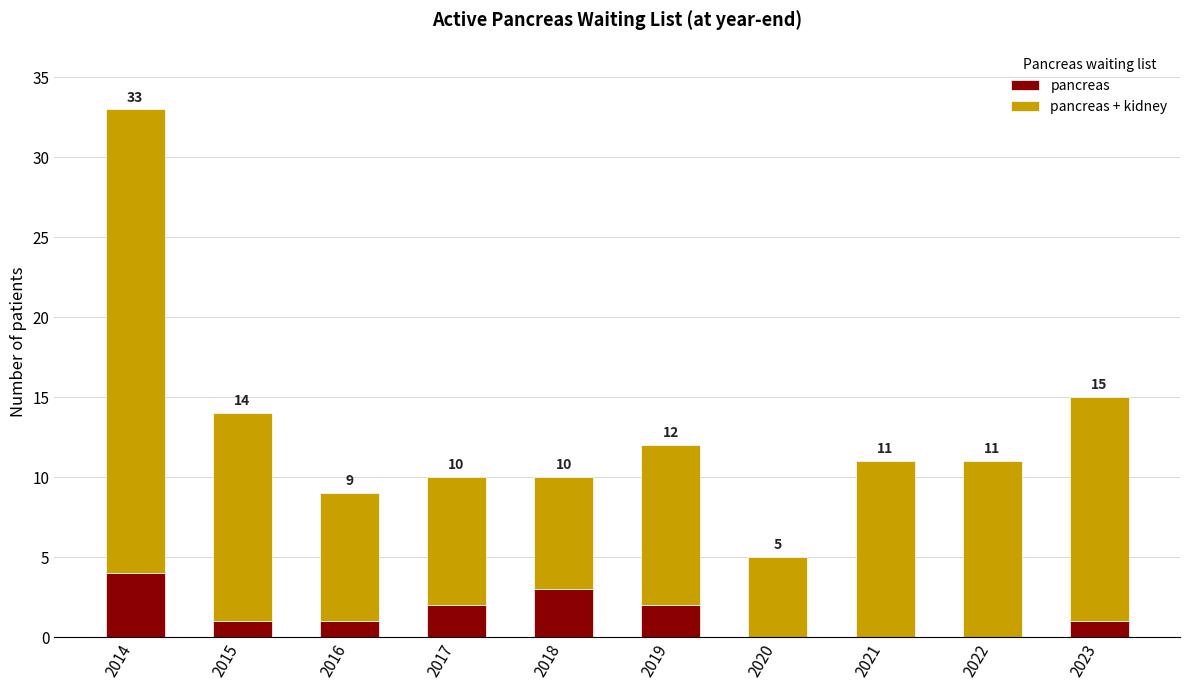

The pancreas series shows 0 at 2020. True or false?

True